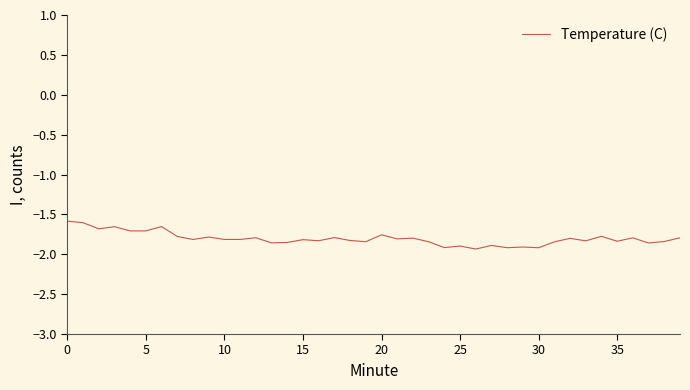

What is the difference between the maximum and second lowest values?

0.3